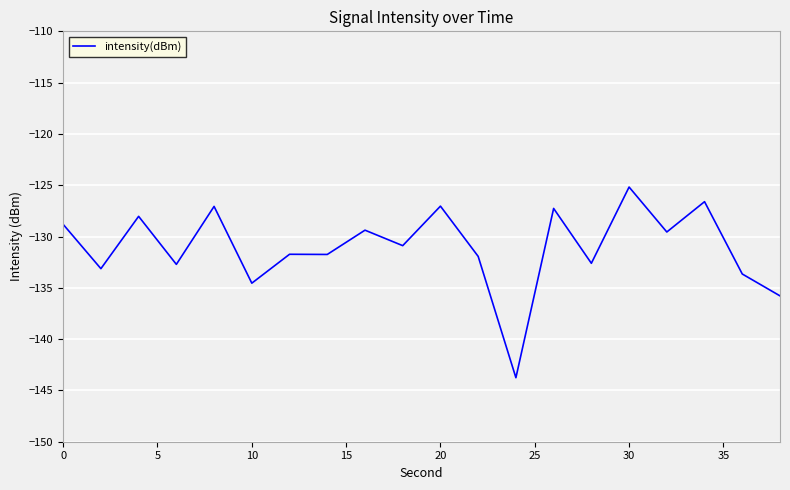

What is the greatest value displayed?

-125.2